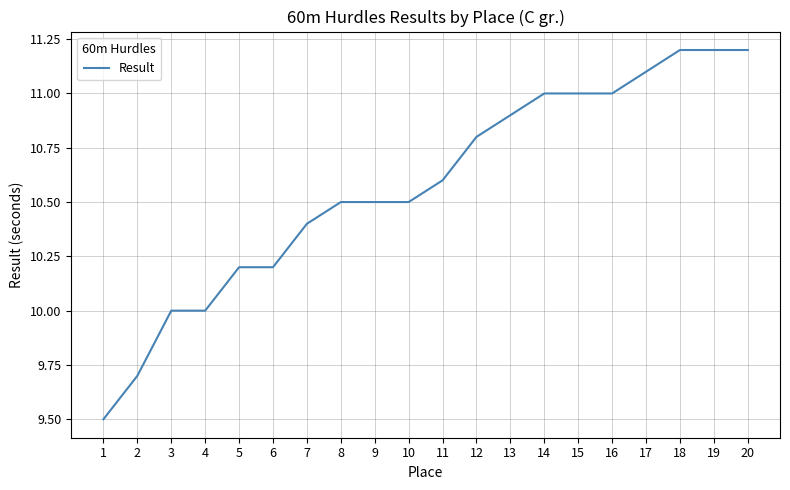

Reading left to right, extract all data points from this chart.

9.5	9.7	10.0	10.0	10.2	10.2	10.4	10.5	10.5	10.5	10.6	10.8	10.9	11.0	11.0	11.0	11.1	11.2	11.2	11.2